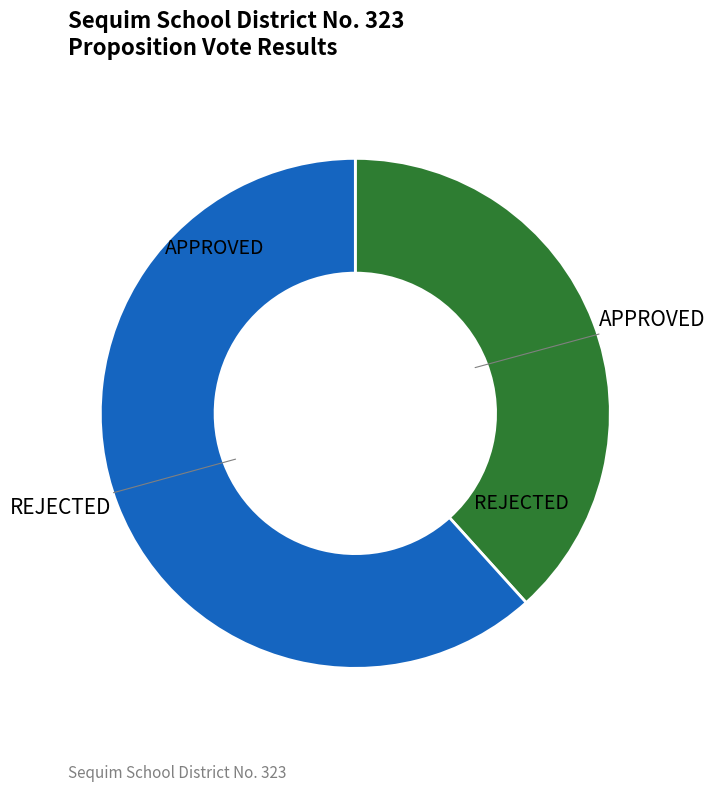

Is there a majority slice in this chart?

Yes